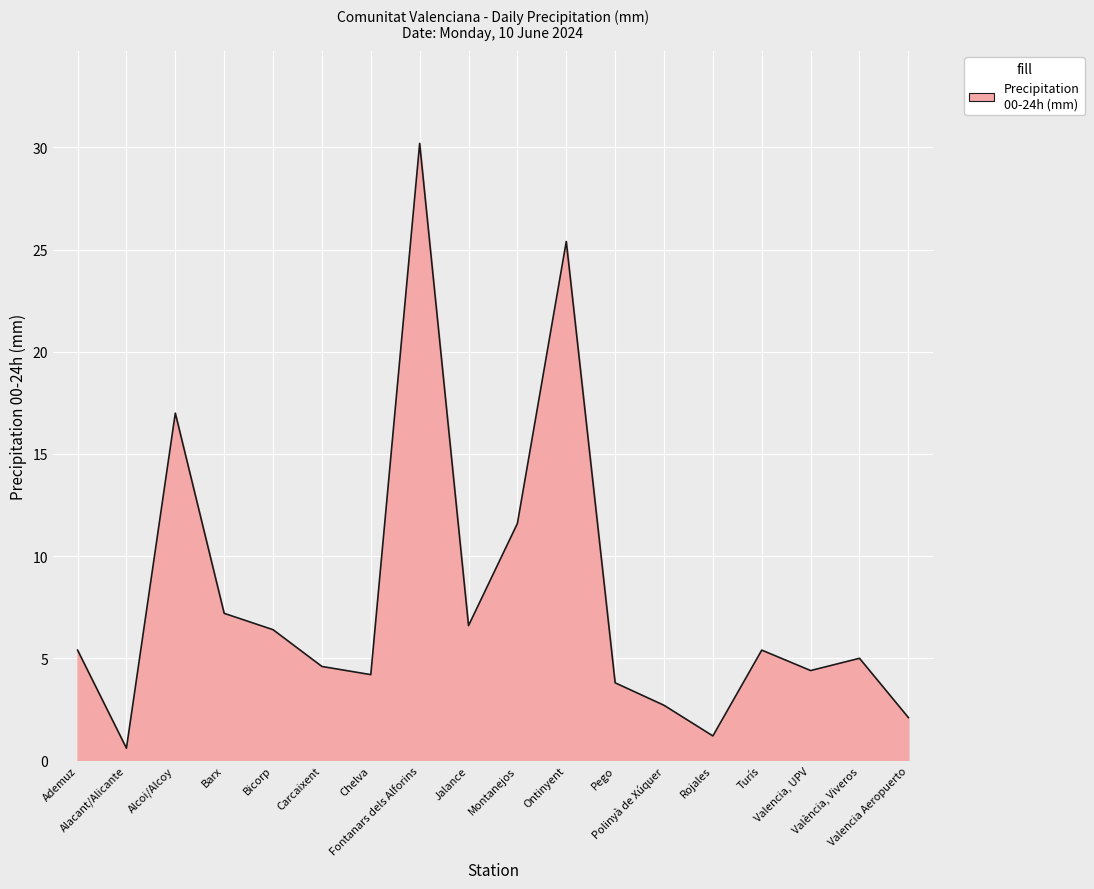

What is the difference between the values at Rojales and Barx?

6.0